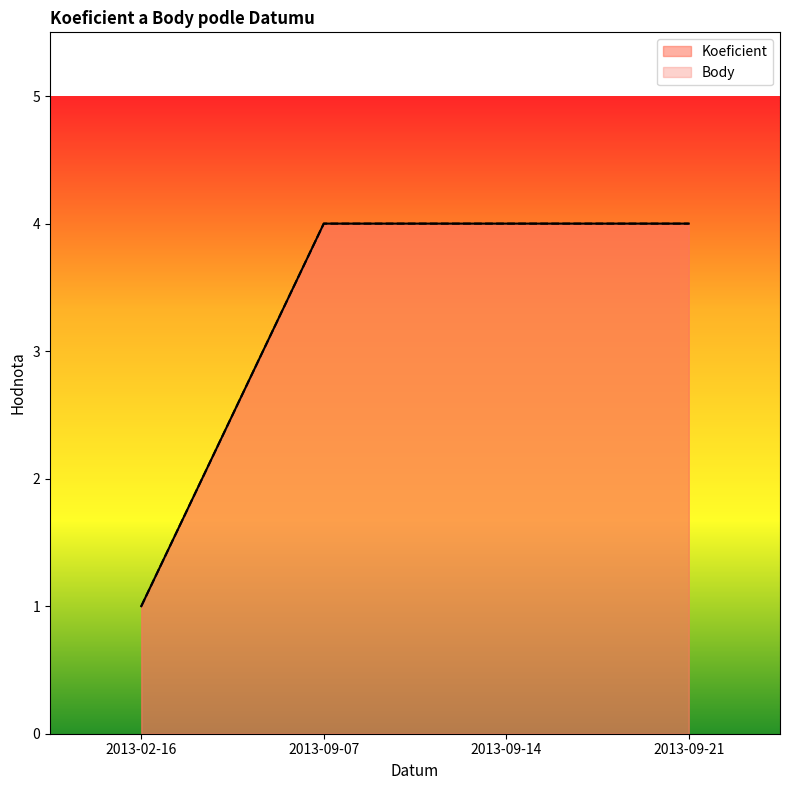

How many lines are shown in the chart?

2